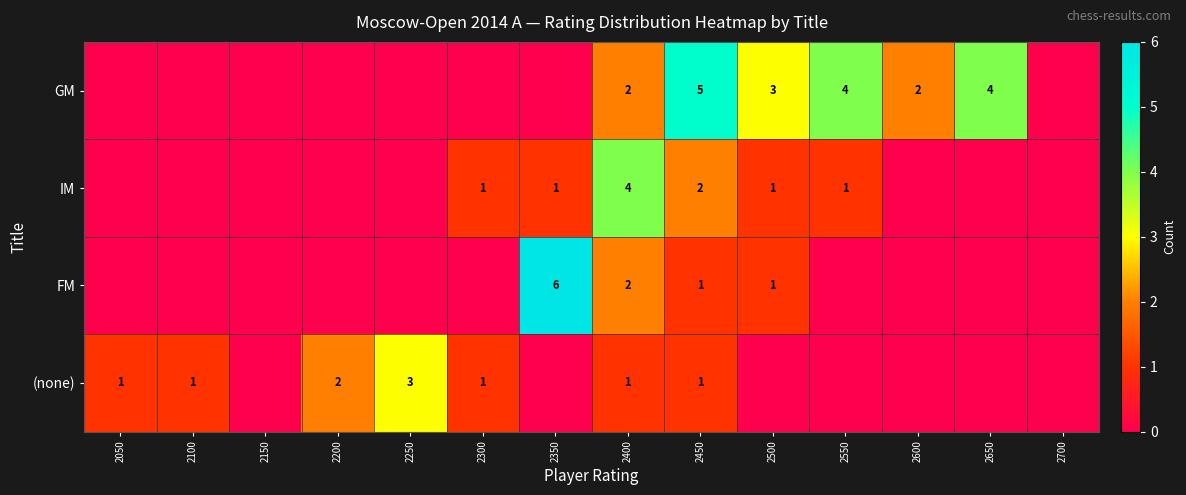

What is the maximum value shown in the chart?

6